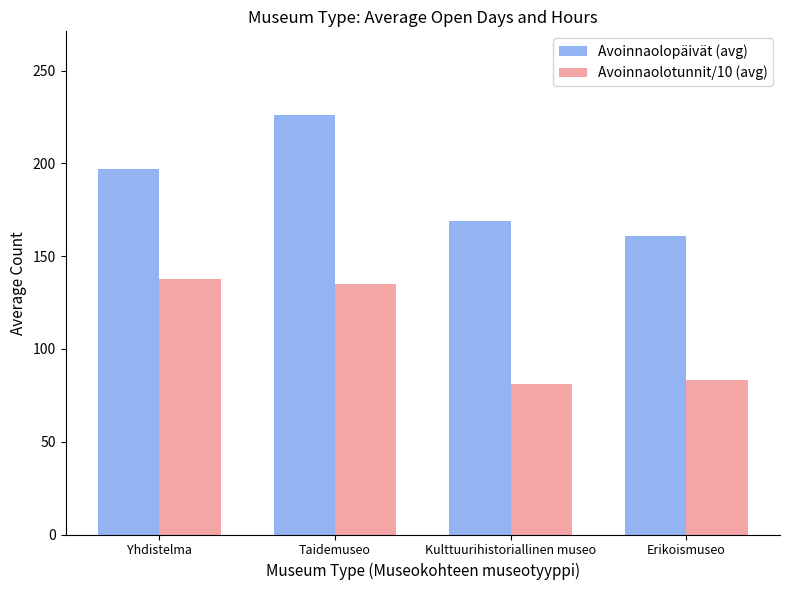

What is the average value of the Avoinnaolotunnit/10 (avg) series?

109.4